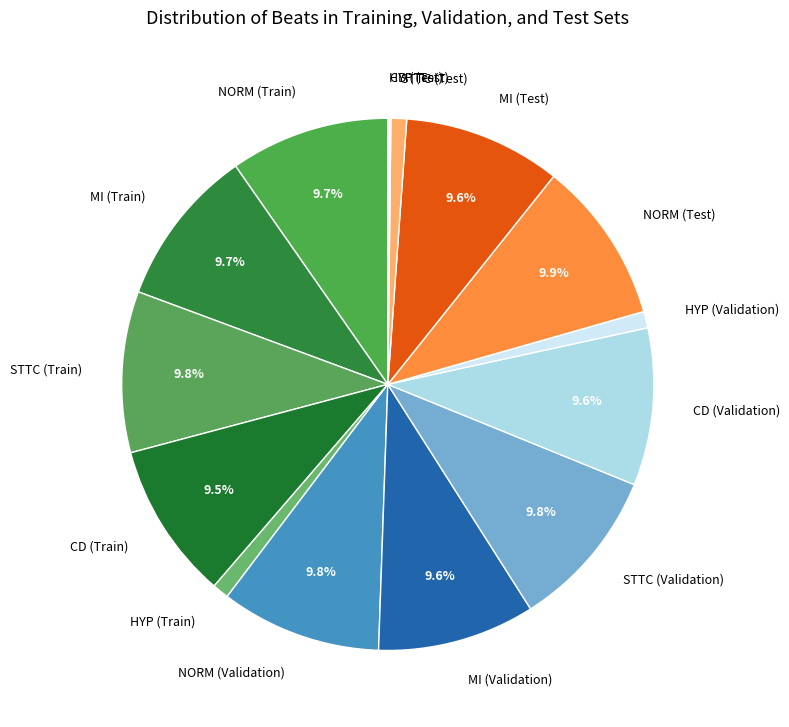

Is there any slice that represents more than half of the pie?

No